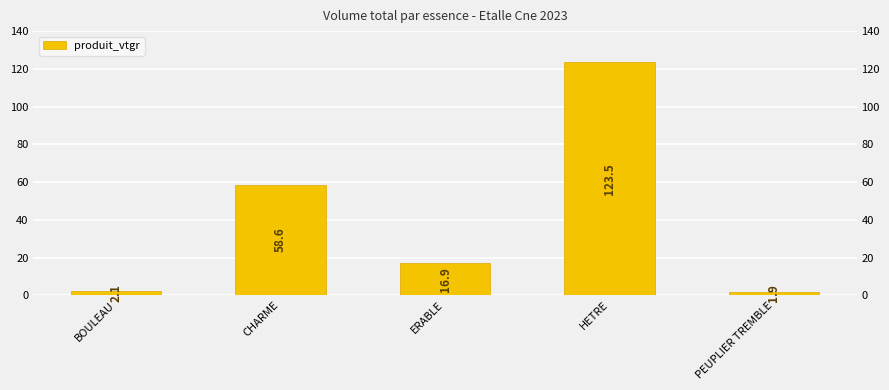

What is the difference between the maximum and second lowest values?

121.4